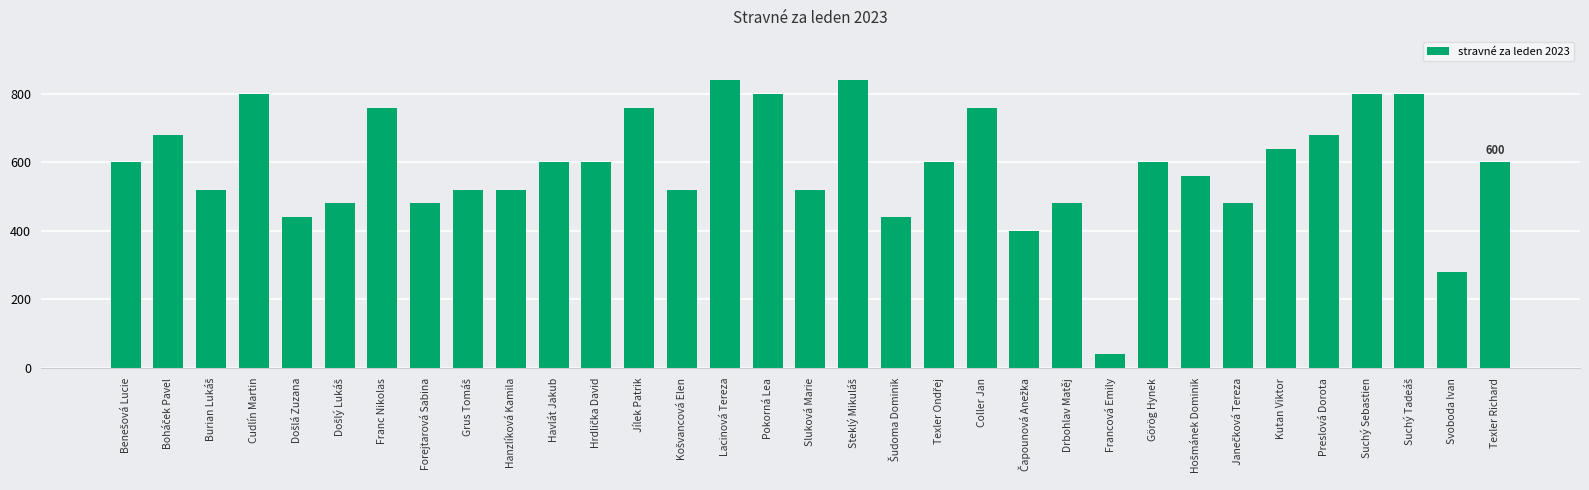

Are the bars grouped side by side (vs. stacked)?

No